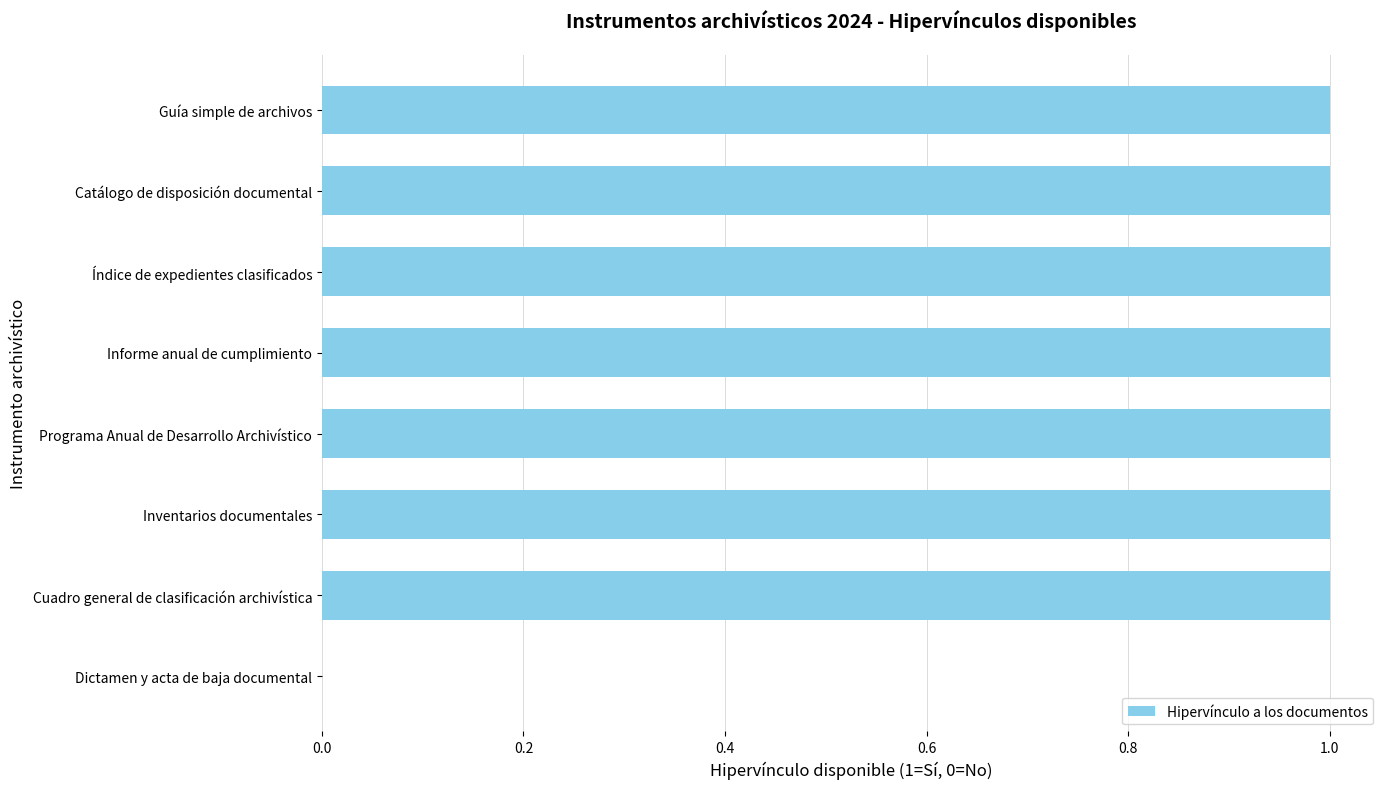

What is the sum of all values?

7